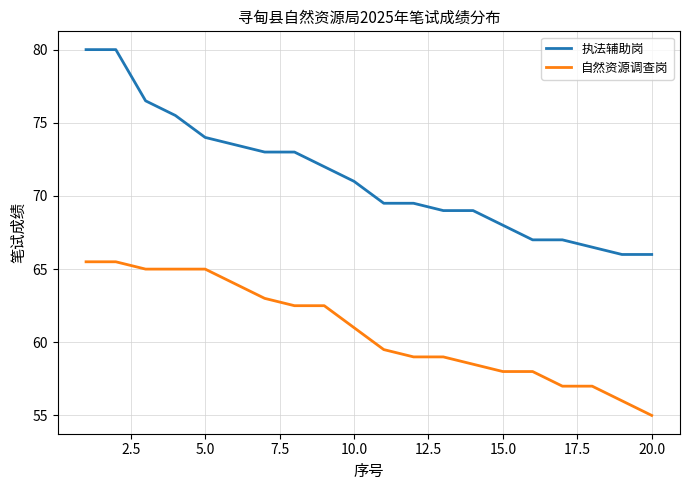

What is the difference between the maximum and minimum values in the 执法辅助岗 series?

14.0